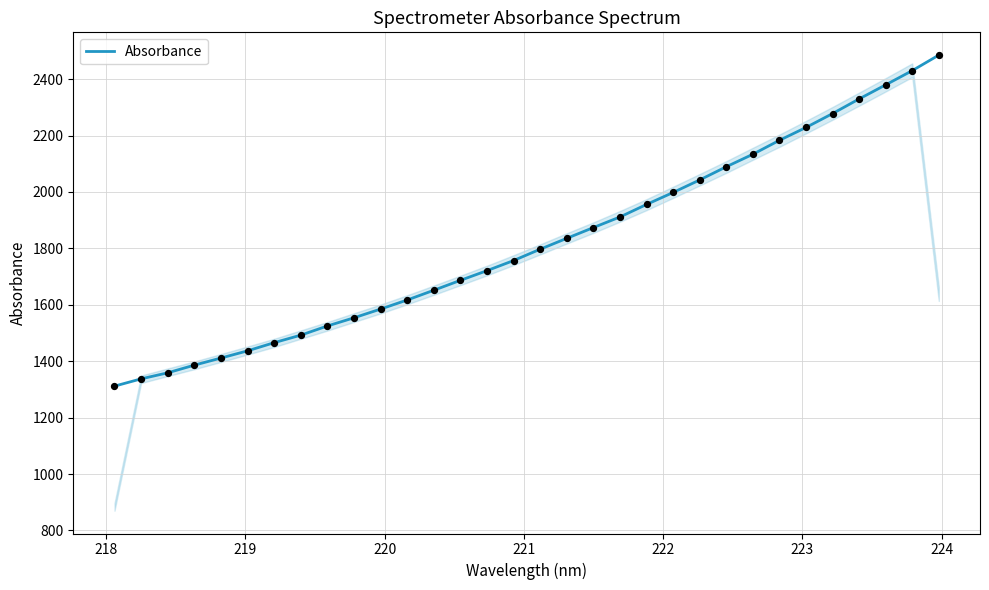

What is the difference between the maximum and minimum values?

1173.6